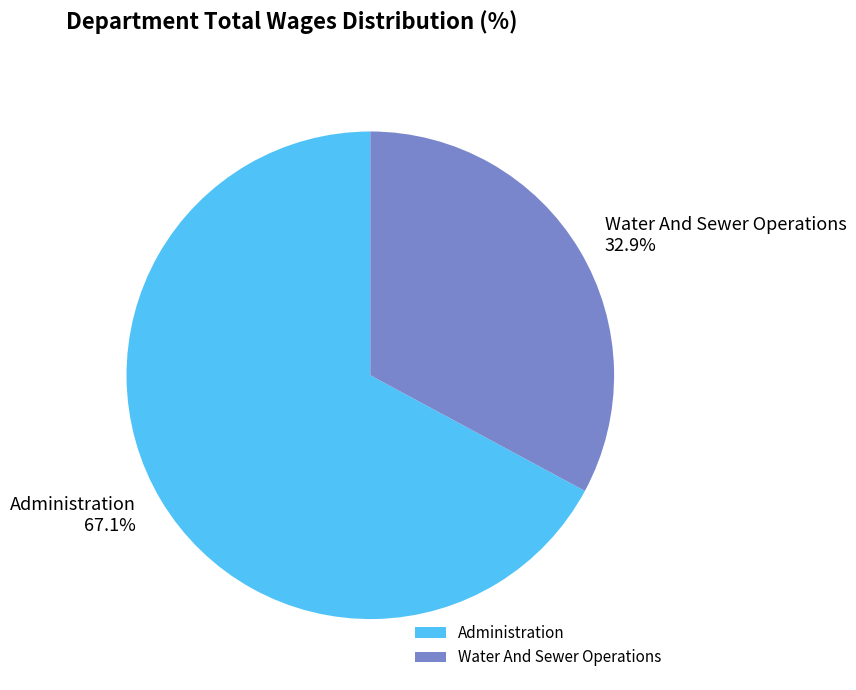

Count the number of slices in the pie.

2